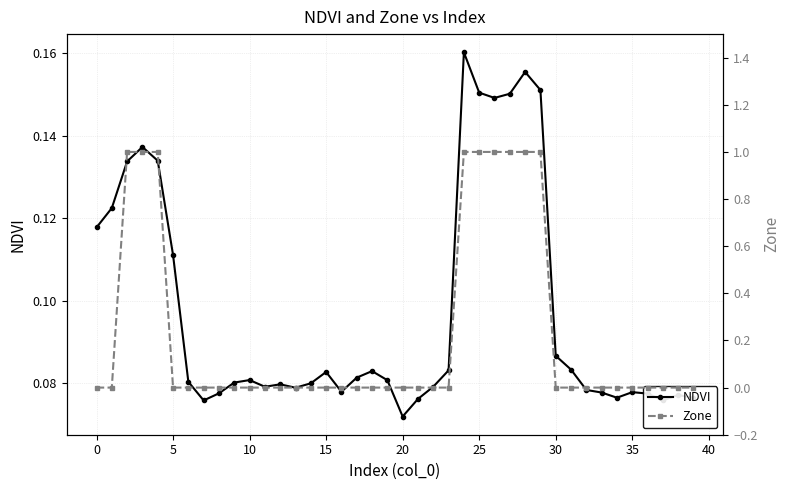

The value of NDVI at 25 is 0.0. True or false?

False